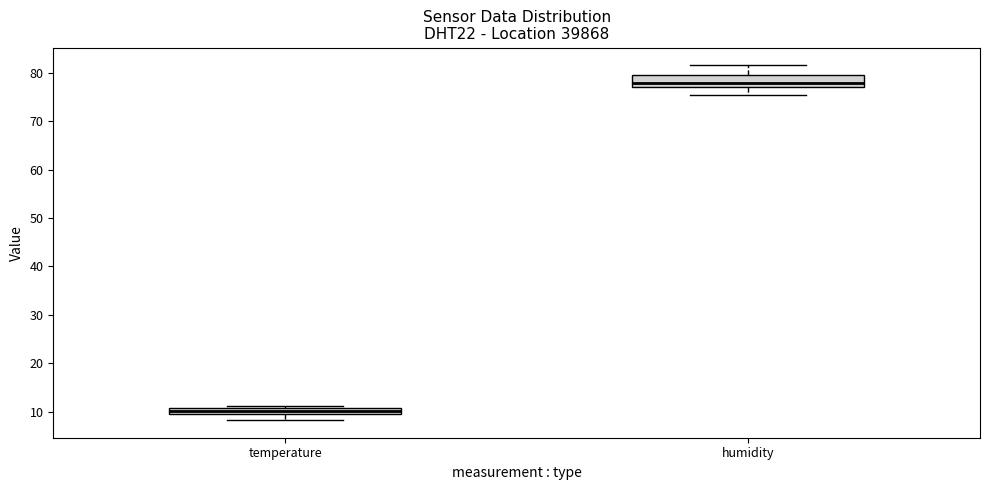

Which box's median line is the lowest?

temperature